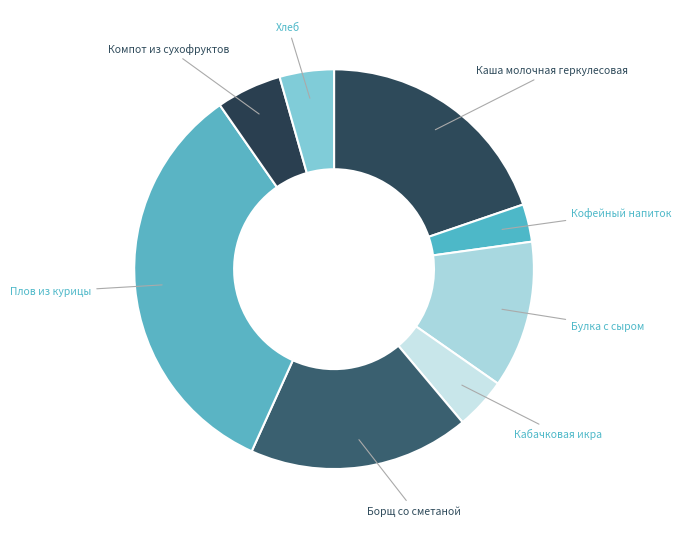

Count the number of slices in the pie.

8